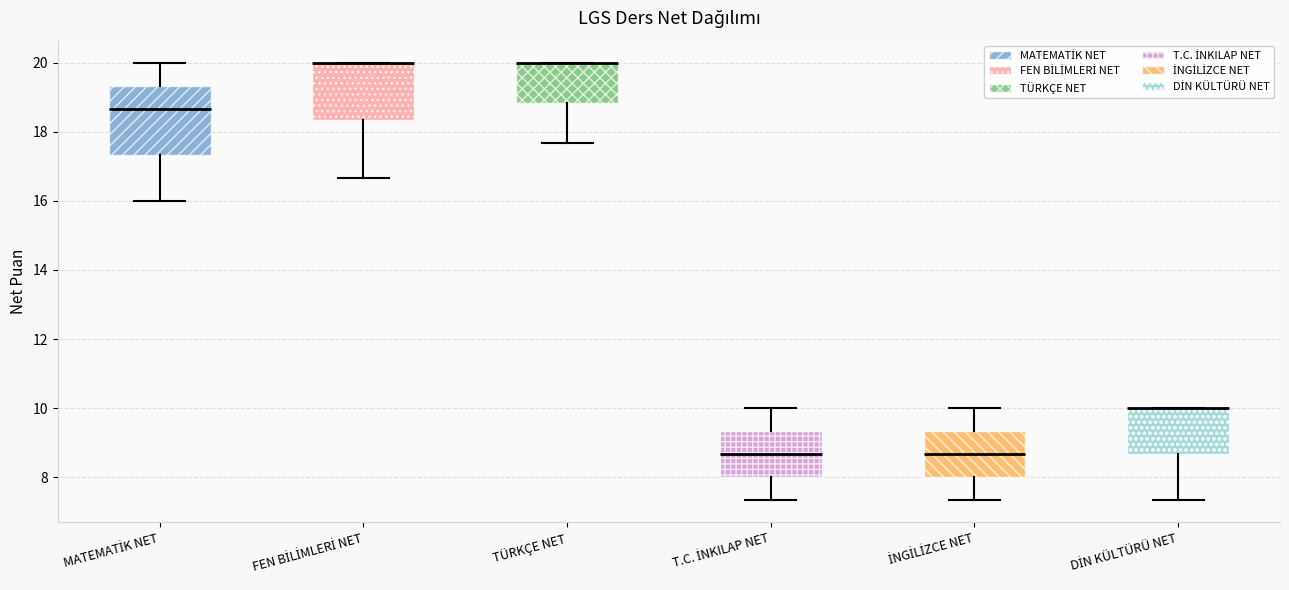

Reading left to right, transcribe this box plot: for each box, give where its median line is, the range the box spans, and where its two whiskers end, as read against the y-axis. The values are not printed on the chart, so give them approximately, as read against the axis.

MATEMATİK NET: median 18.6, box 17.4 to 19.4, whiskers 16.0 to 20.0
FEN BİLİMLERİ NET: median 20.0 (drawn on the box's upper edge), box 18.4 to 20.0, whiskers 16.6 to 20.0
TÜRKÇE NET: median 20.0 (drawn on the box's upper edge), box 18.8 to 20.0, whiskers 17.6 to 20.0
T.C. İNKILAP NET: median 8.6, box 8.0 to 9.4, whiskers 7.4 to 10.0
İNGİLİZCE NET: median 8.6, box 8.0 to 9.4, whiskers 7.4 to 10.0
DİN KÜLTÜRÜ NET: median 10.0 (drawn on the box's upper edge), box 8.6 to 10.0, whiskers 7.4 to 10.0